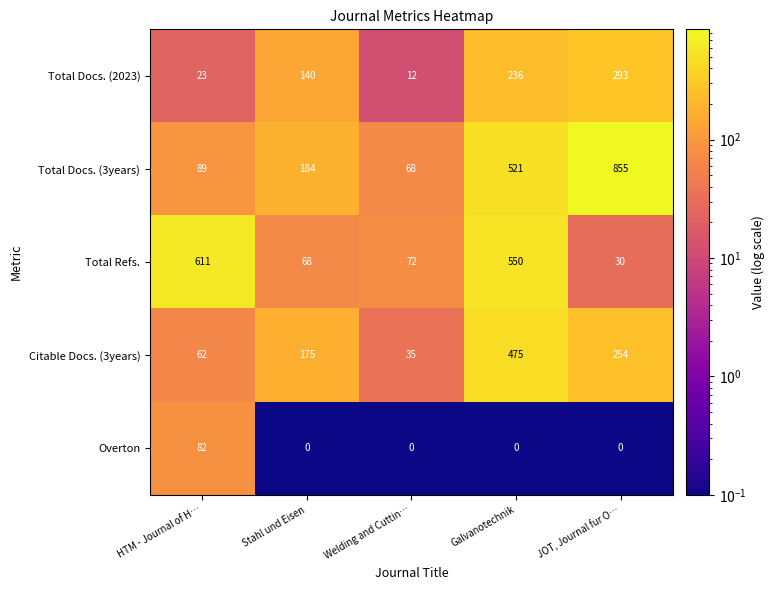

Reading left to right, list all the values displayed in this chart.

Total Docs. (2023): HTM - Journal of H…=23	Stahl und Eisen=140	Welding and Cuttin…=12	Galvanotechnik=236	JOT, Journal fur O…=293
Total Docs. (3years): HTM - Journal of H…=89	Stahl und Eisen=184	Welding and Cuttin…=68	Galvanotechnik=521	JOT, Journal fur O…=855
Total Refs.: HTM - Journal of H…=611	Stahl und Eisen=68	Welding and Cuttin…=72	Galvanotechnik=550	JOT, Journal fur O…=30
Citable Docs. (3years): HTM - Journal of H…=62	Stahl und Eisen=175	Welding and Cuttin…=35	Galvanotechnik=475	JOT, Journal fur O…=254
Overton: HTM - Journal of H…=82	Stahl und Eisen=0	Welding and Cuttin…=0	Galvanotechnik=0	JOT, Journal fur O…=0